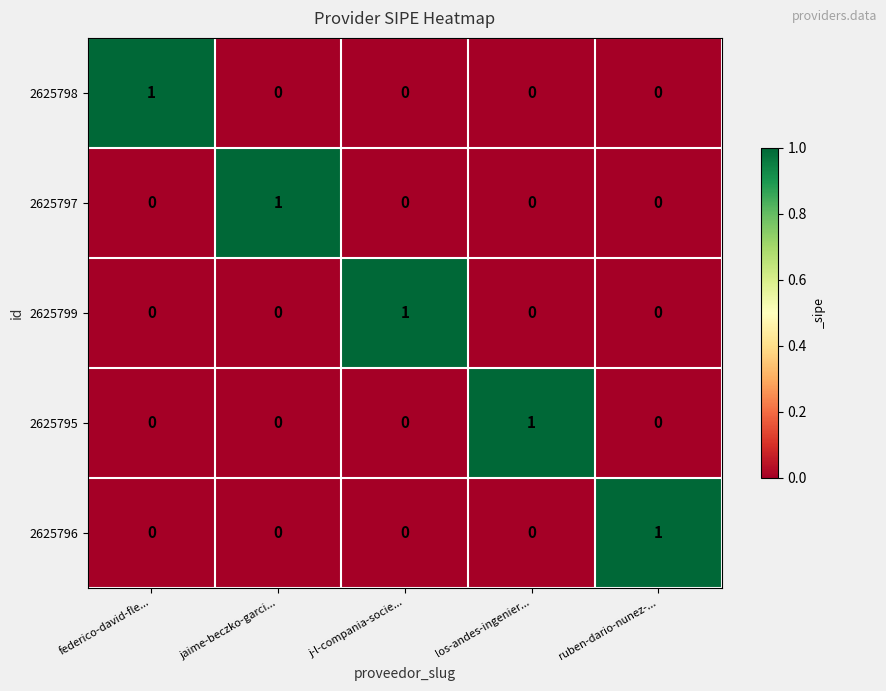

What is the spread (max minus min) of values at j-l-compania-socie...?

1